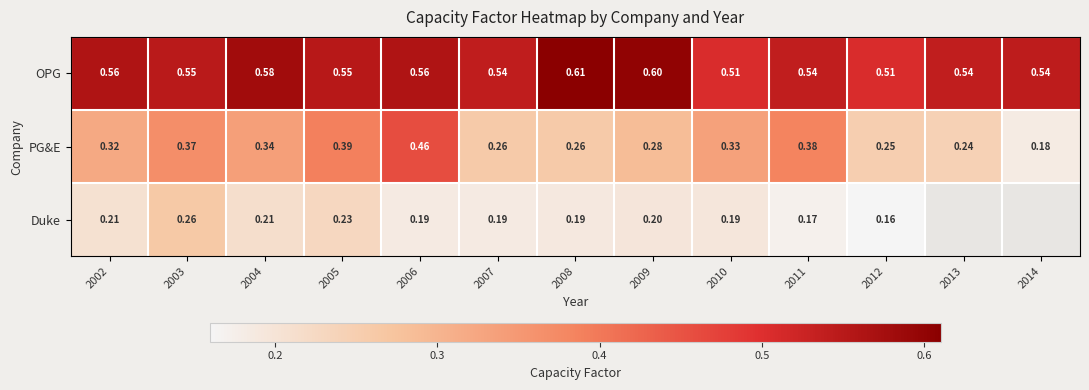

Rank the series at 2007 from lowest to highest value.

Duke, PG&E, OPG